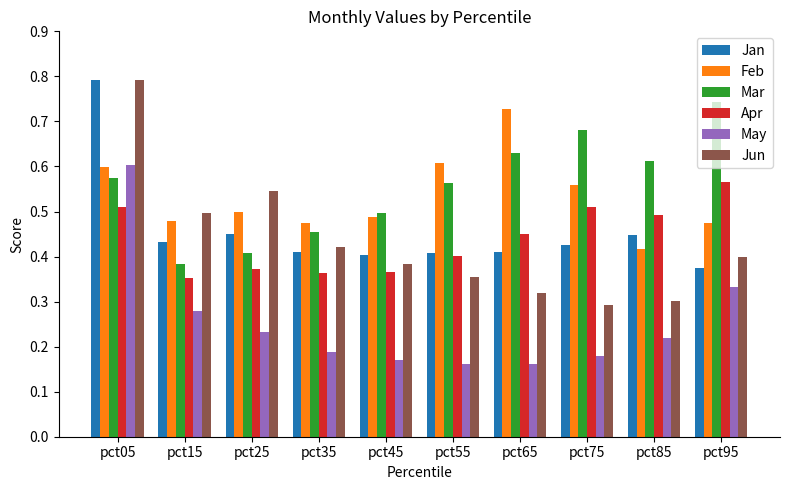

How many Feb values are between 0 and 1?

10